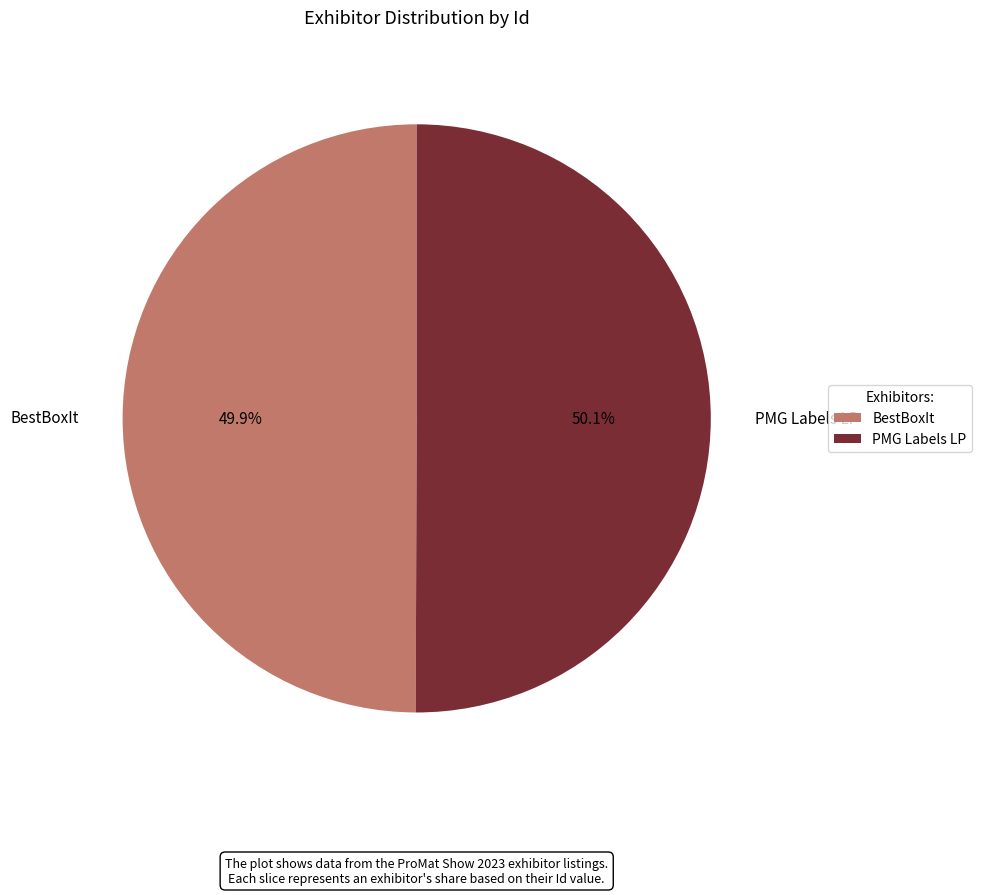

How many slices are in this pie chart?

2